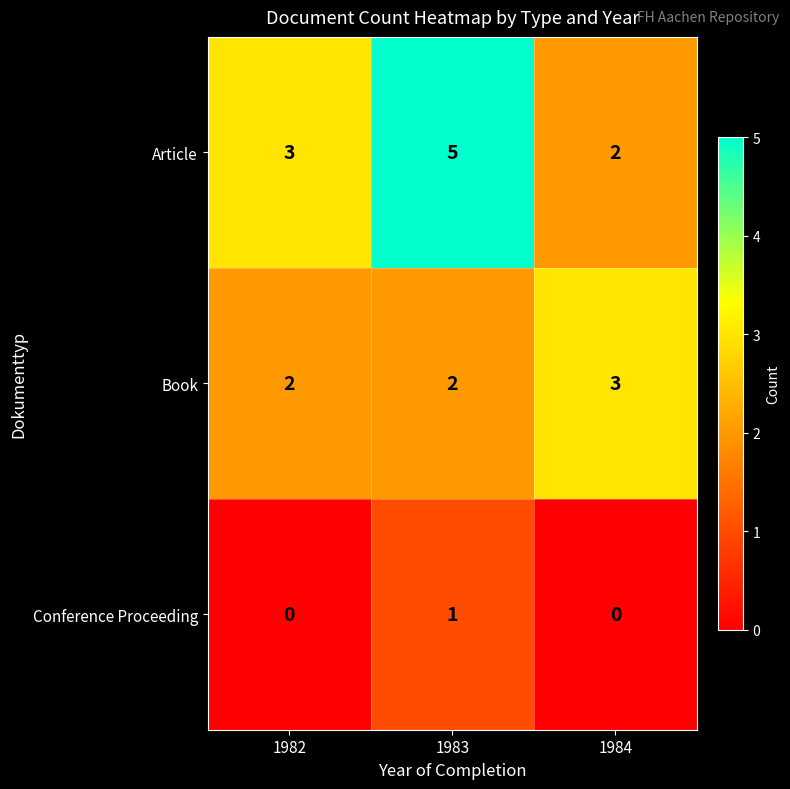

Which category has the highest value across all series?

1983